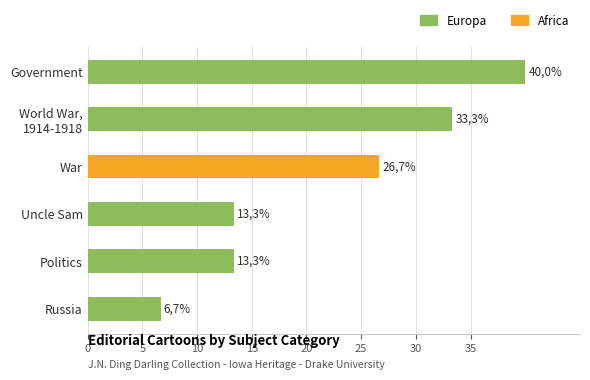

Count the number of data series in this chart.

2